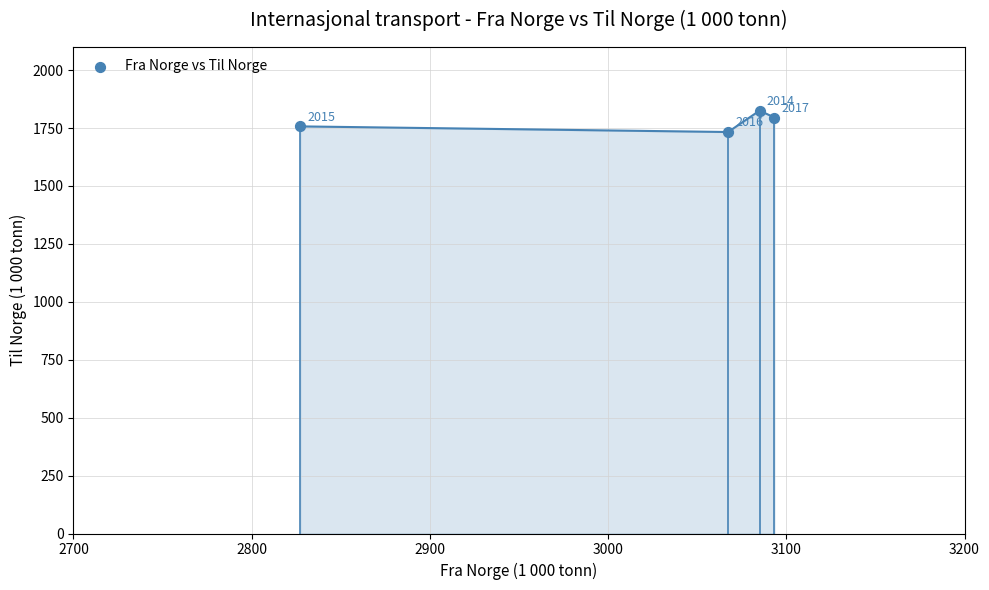

What Y value in the scatter plot is closest to 1779?

1795.6